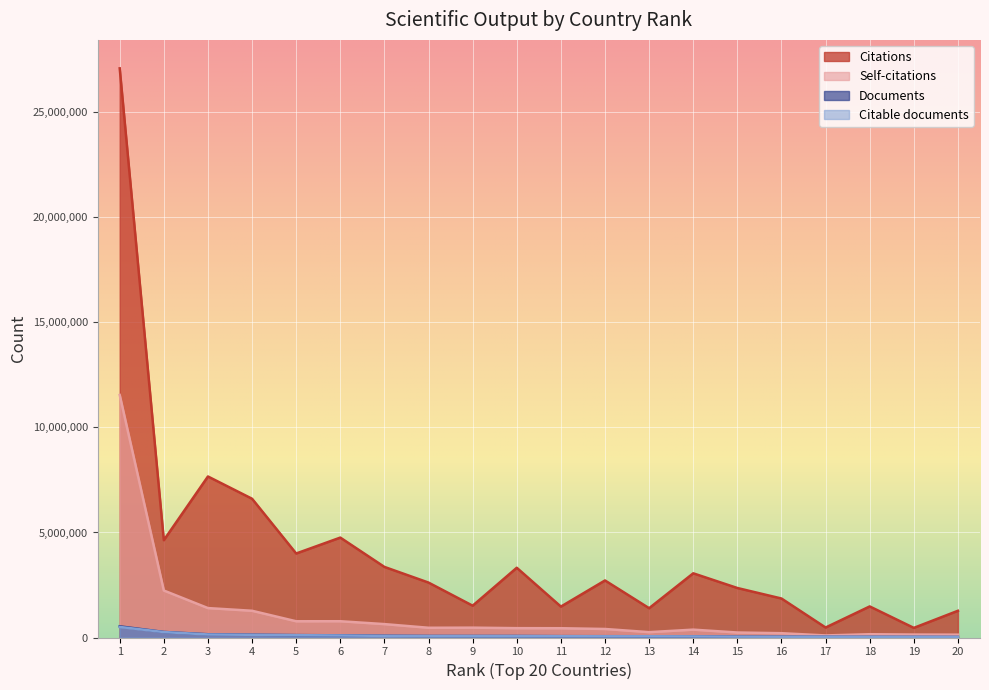

At which category is the sum across all series the highest?

1